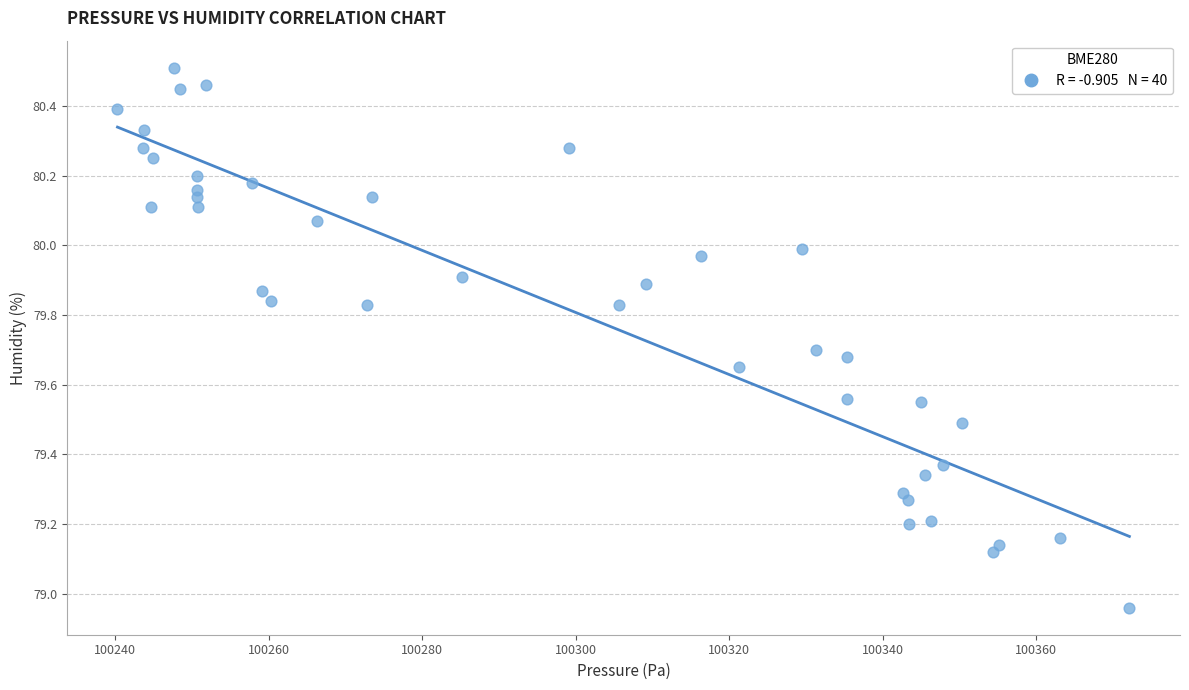

What is the range of X values (max minus min)?

131.9